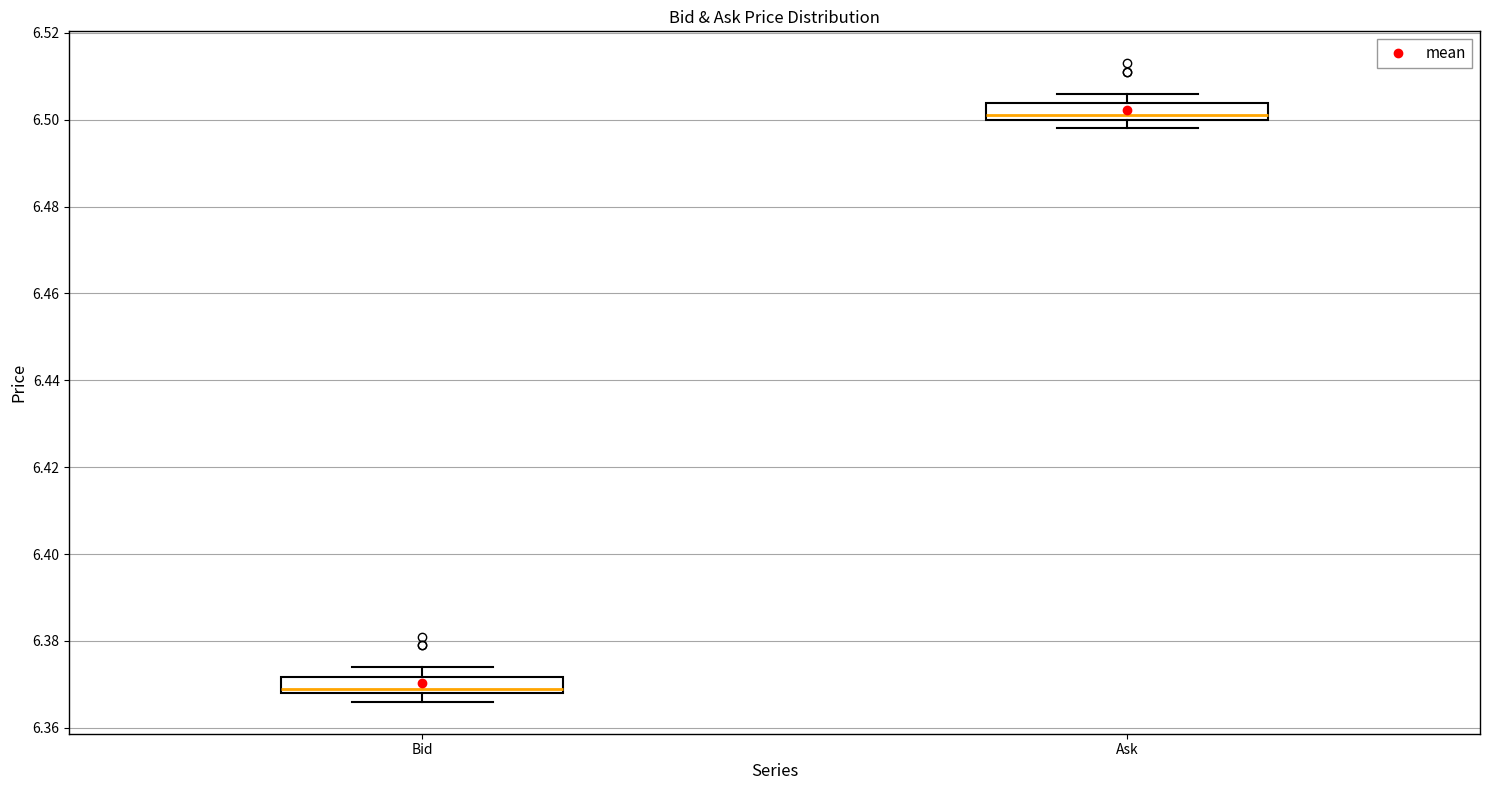

Where is the upper edge of the box for Bid on the y-axis? The values are not printed on the chart, so give them approximately, as read against the axis.

6.372